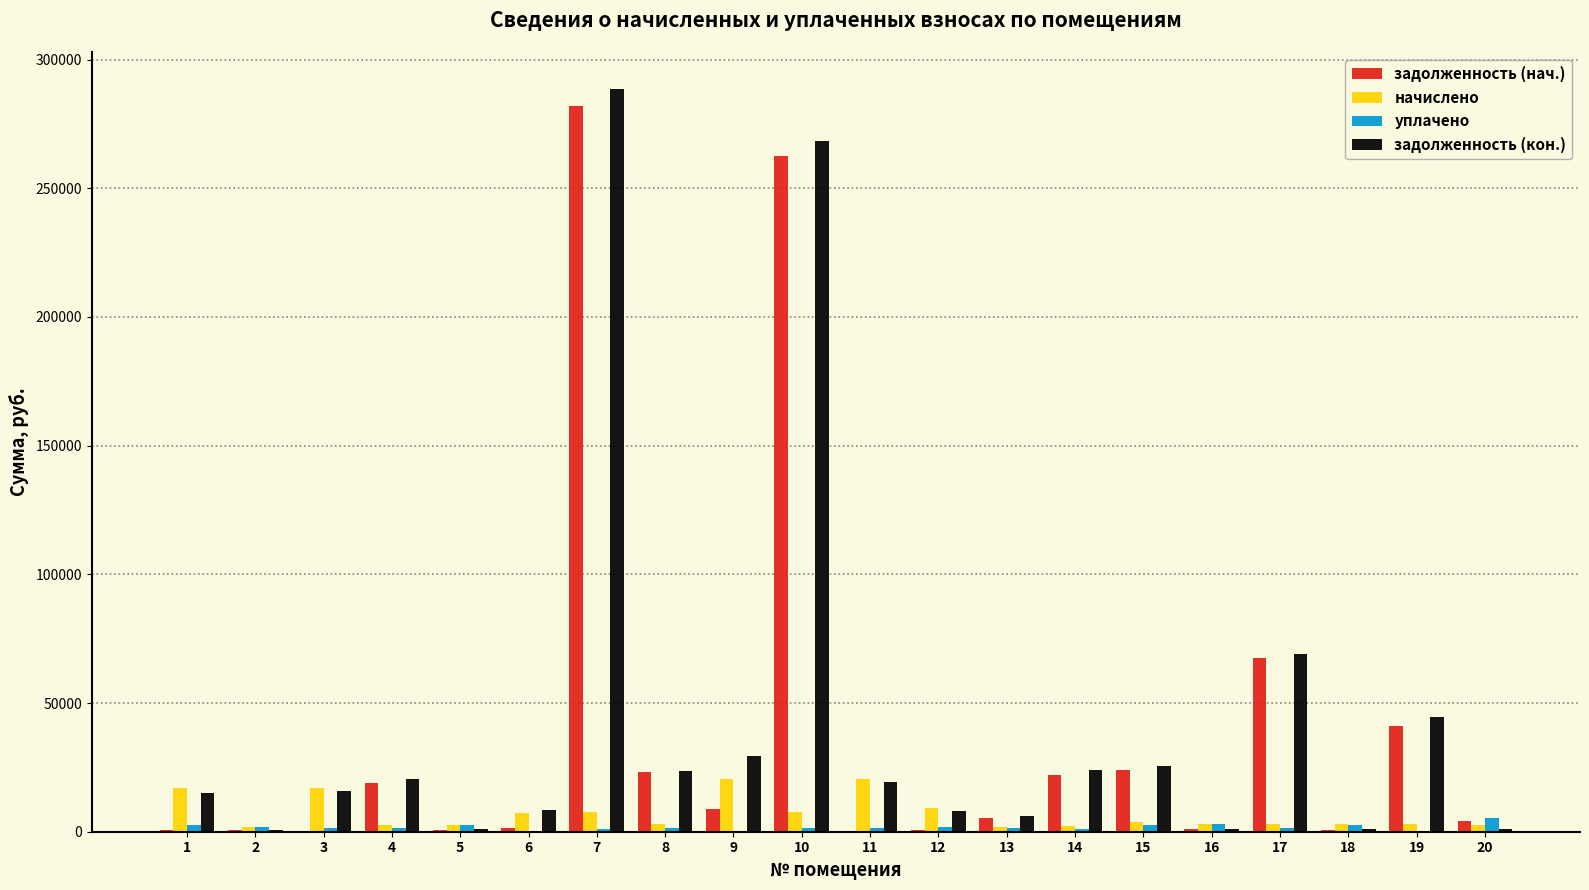

The value of задолженность (нач.) at 10 is 381168.5. True or false?

False